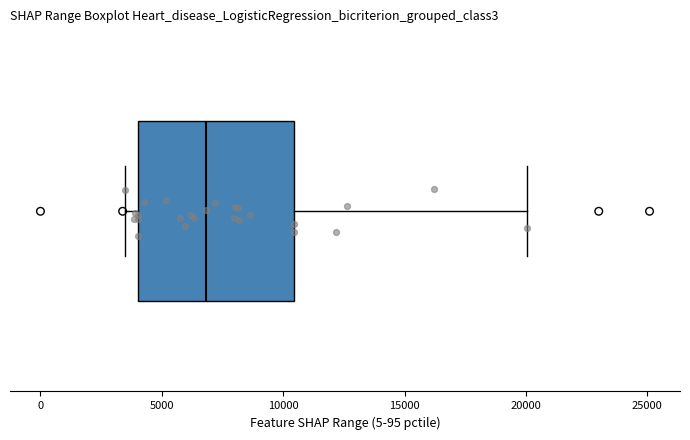

Where does the median line of the box sit on the x-axis? The values are not printed on the chart, so give them approximately, as read against the axis.

7000